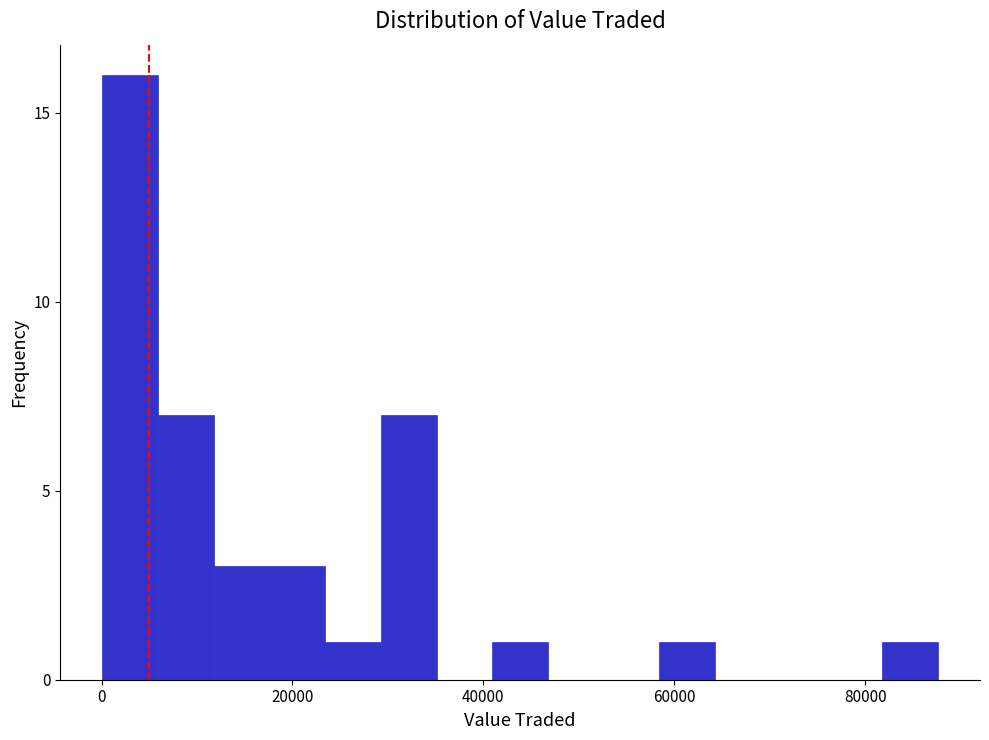

Read against the x-axis, roughly where is the centre of the tallest bar?

2000